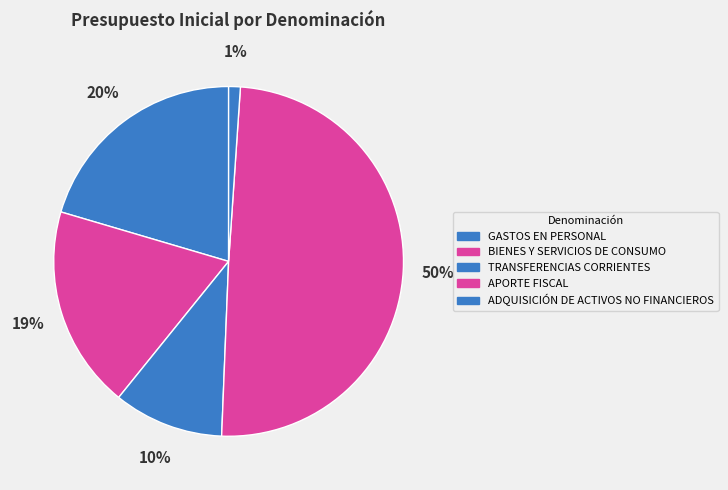

True or false: GASTOS EN PERSONAL accounts for 9% of the total.

False